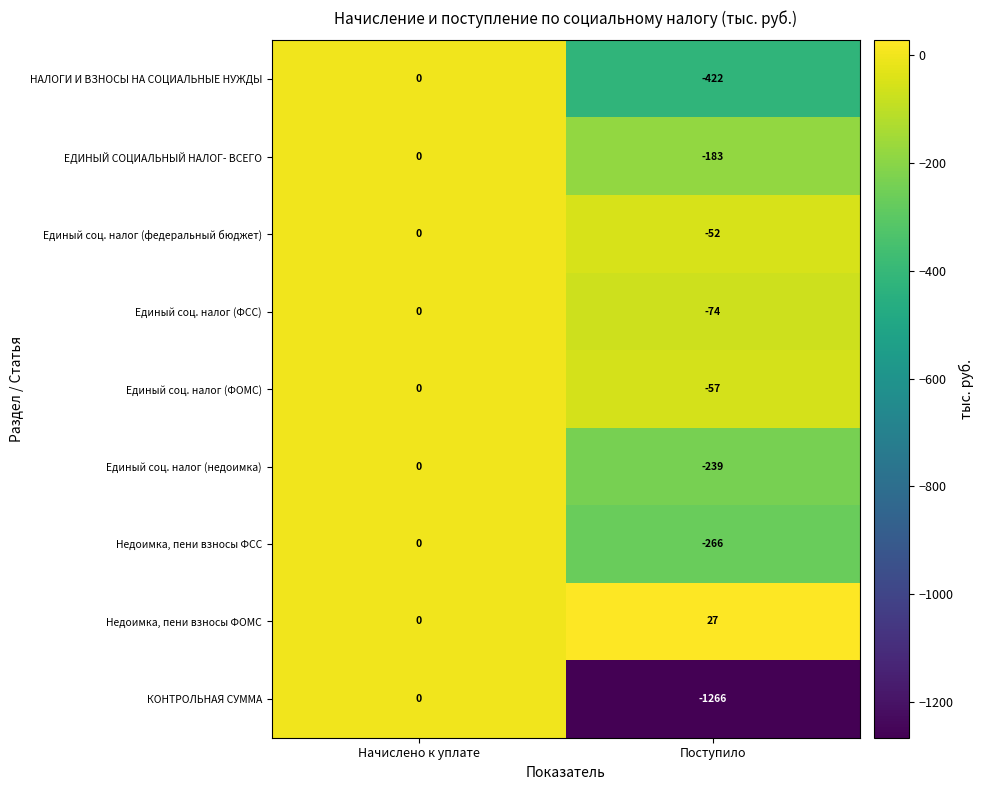

What is the total value across all series at Поступило?

-2532